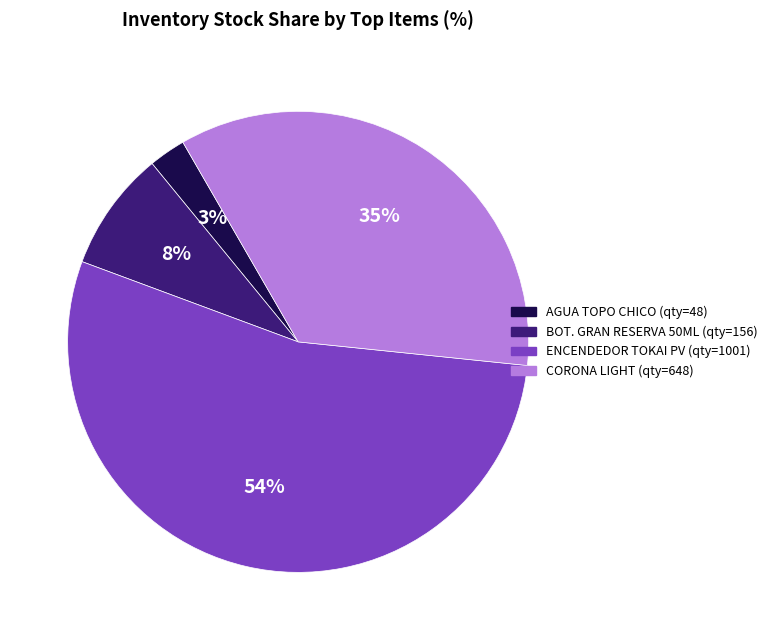

To the nearest percent, what is the average slice percentage?

25%